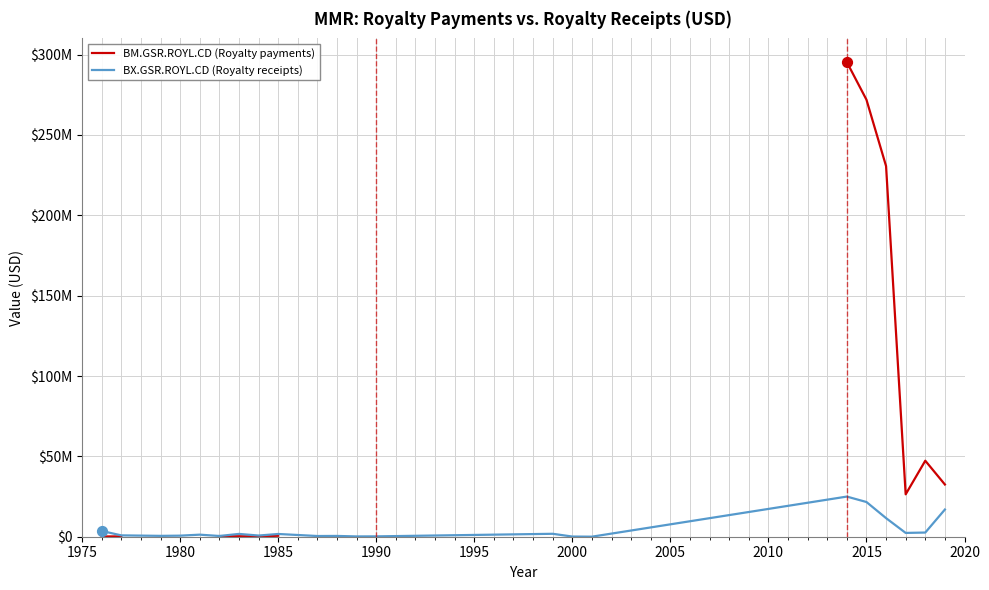

What is the total value across all series at 2018?

49889873.2